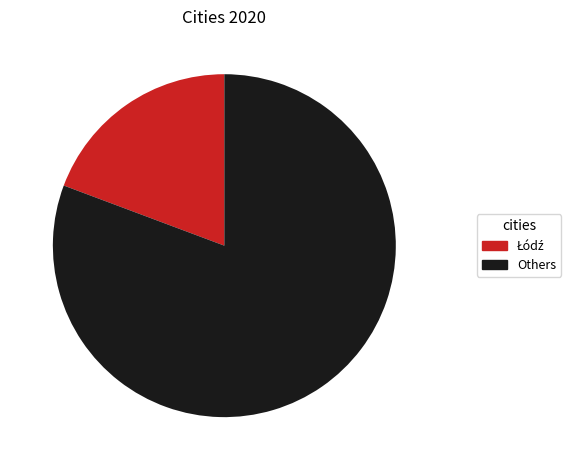

Is there any slice that represents more than half of the pie?

Yes